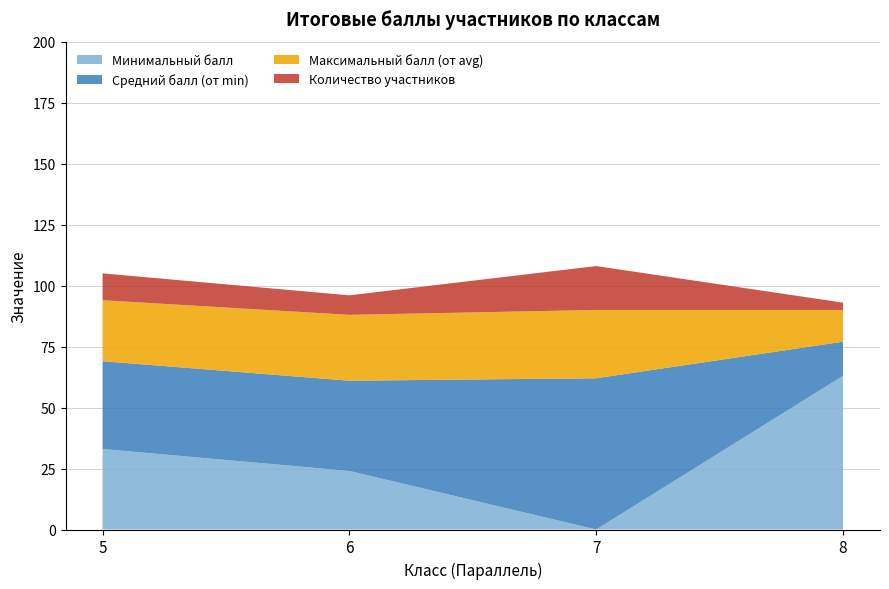

Is it true that Минимальный балл equals 6 at 6?

False